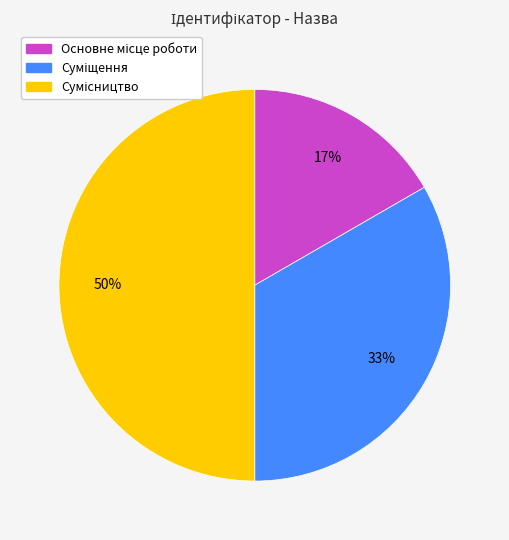

To the nearest percent, what is the difference between the largest and smallest slice percentages?

33%